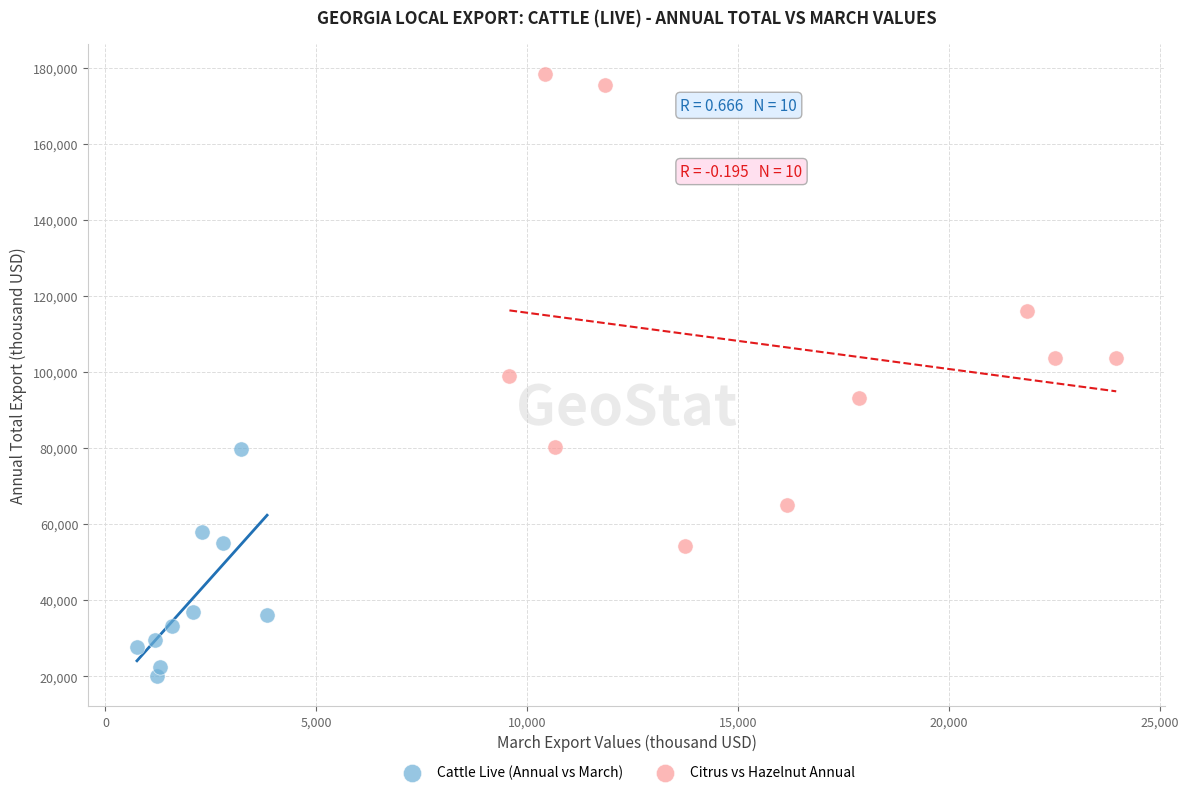

Which series reaches the maximum Y coordinate?

Citrus vs Hazelnut Annual